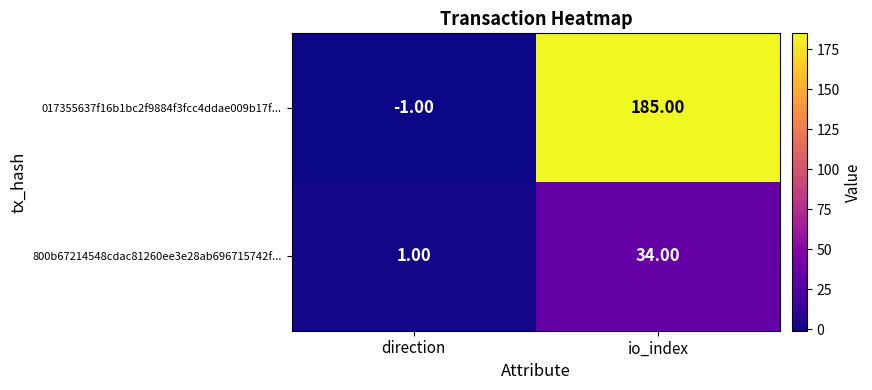

What is the sum of the 017355637f16b1bc2f9884f3fcc4ddae009b17f... values at io_index and direction?

184